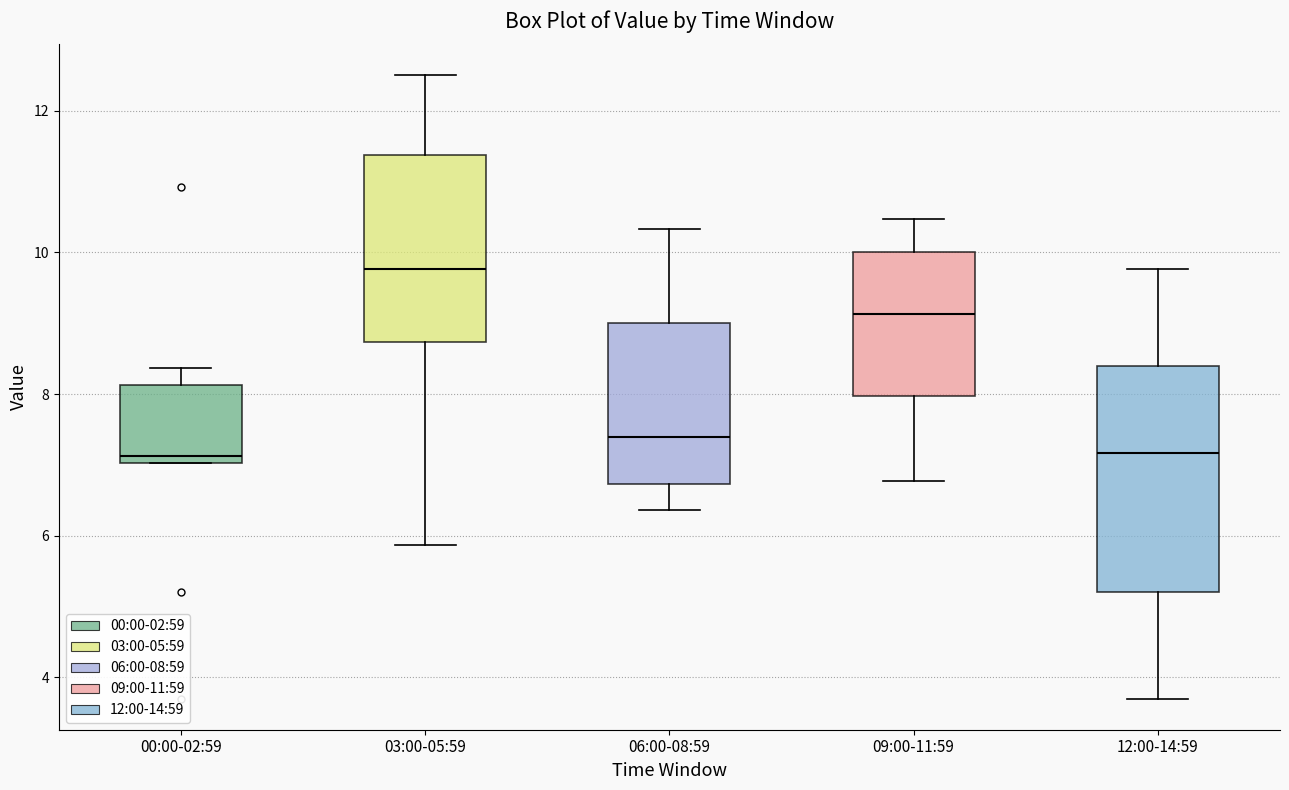

Which box is the tallest, from its lower edge to its upper edge?

12:00-14:59